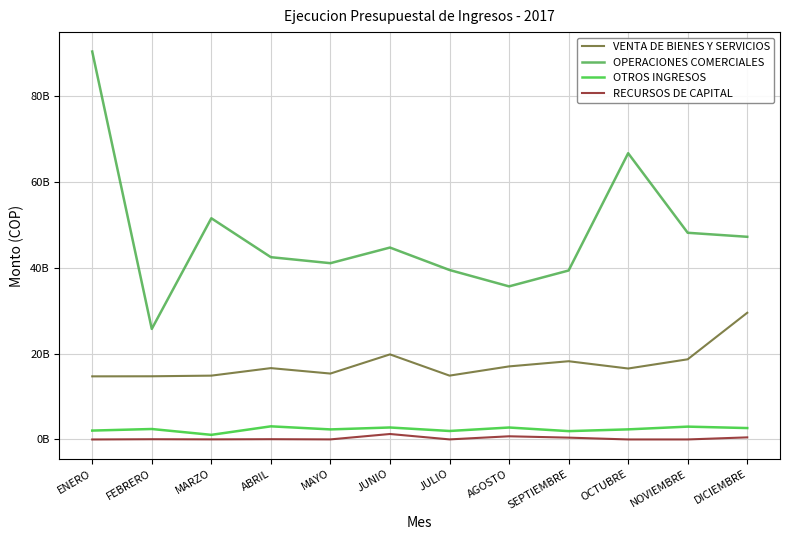

What are all the series names shown in the legend?

VENTA DE BIENES Y SERVICIOS, OPERACIONES COMERCIALES, OTROS INGRESOS, RECURSOS DE CAPITAL